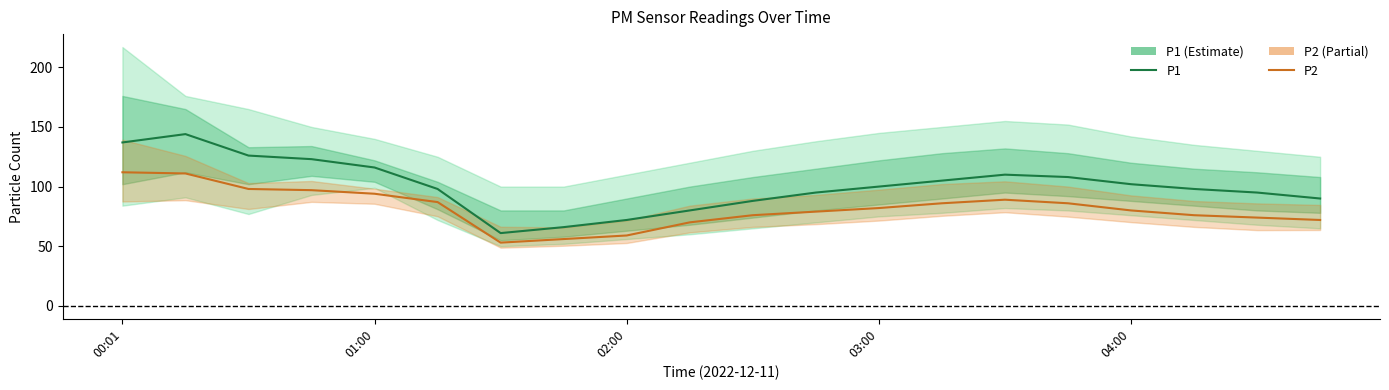

Reading left to right, what are all the values shown in this chart?

P1: 137	144	126	123	116	98	61	66	72	80	88	95	100	105	110	108	102	98	95	90
P2: 112	111	98	97	94	87	53	56	59	70	76	79	82	86	89	86	80	76	74	72